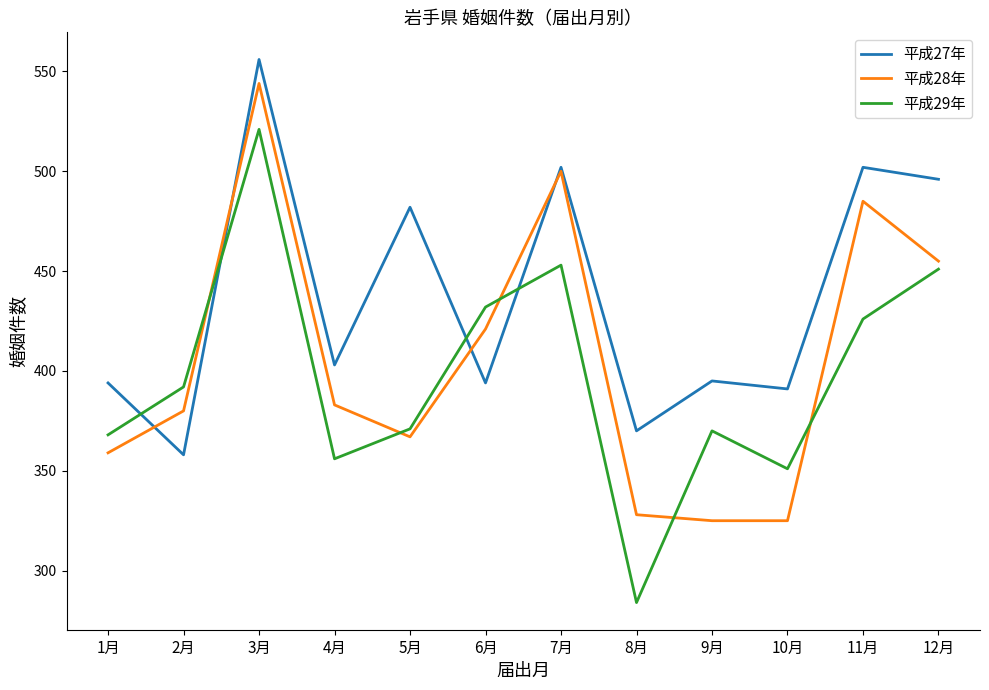

The 平成27年 series shows 496 at 12月. True or false?

True